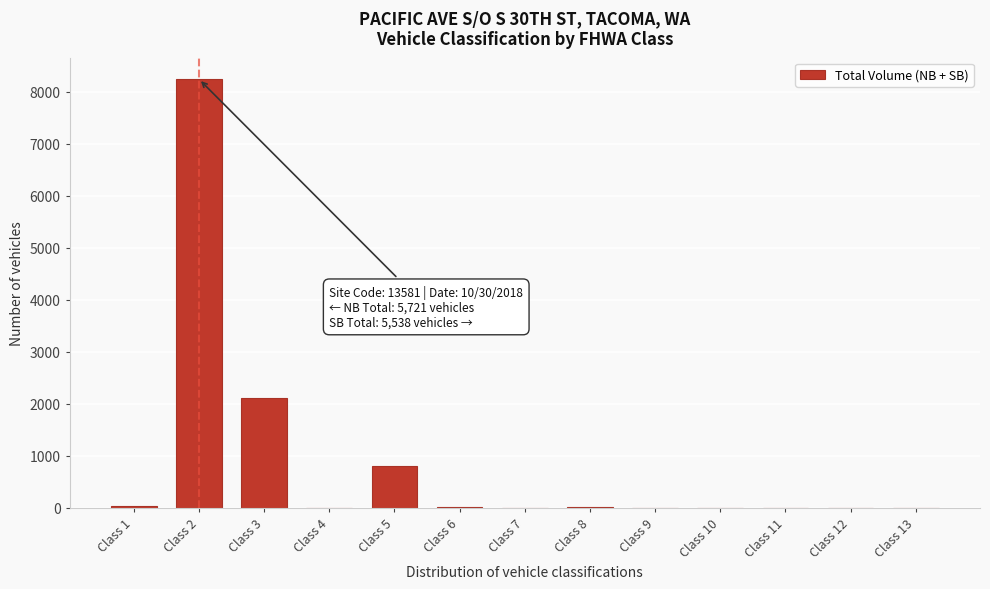

What is the maximum value shown in the chart?

8242